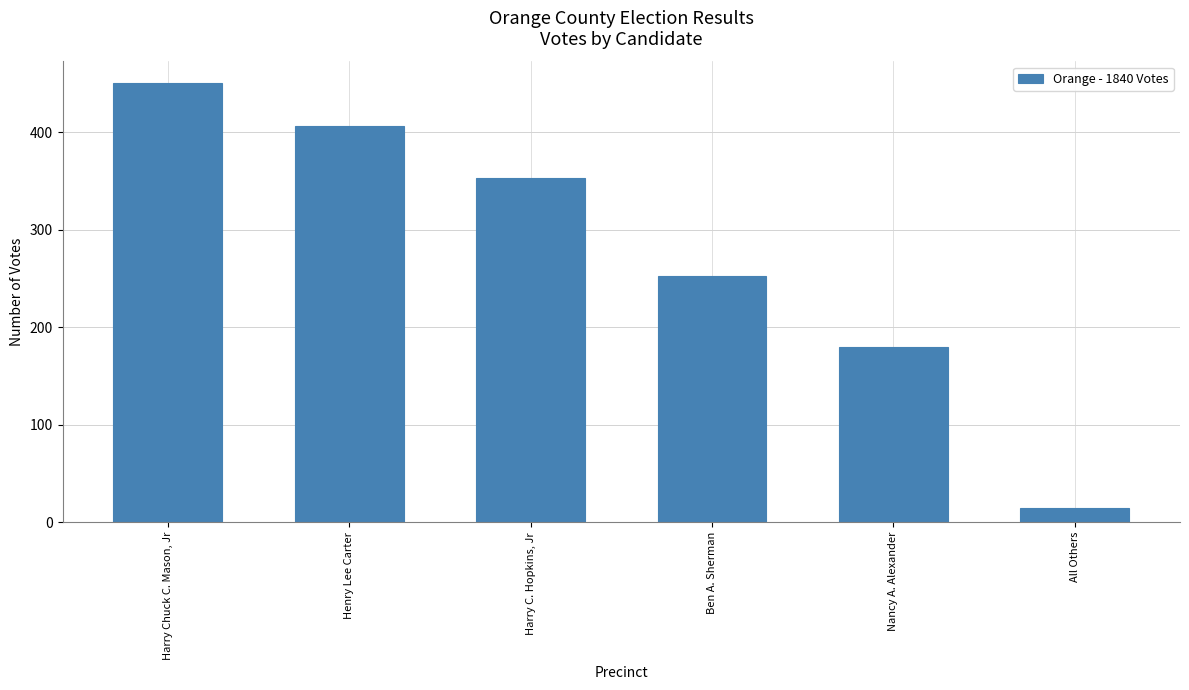

Where does the data first go above 353?

Harry Chuck C. Mason, Jr